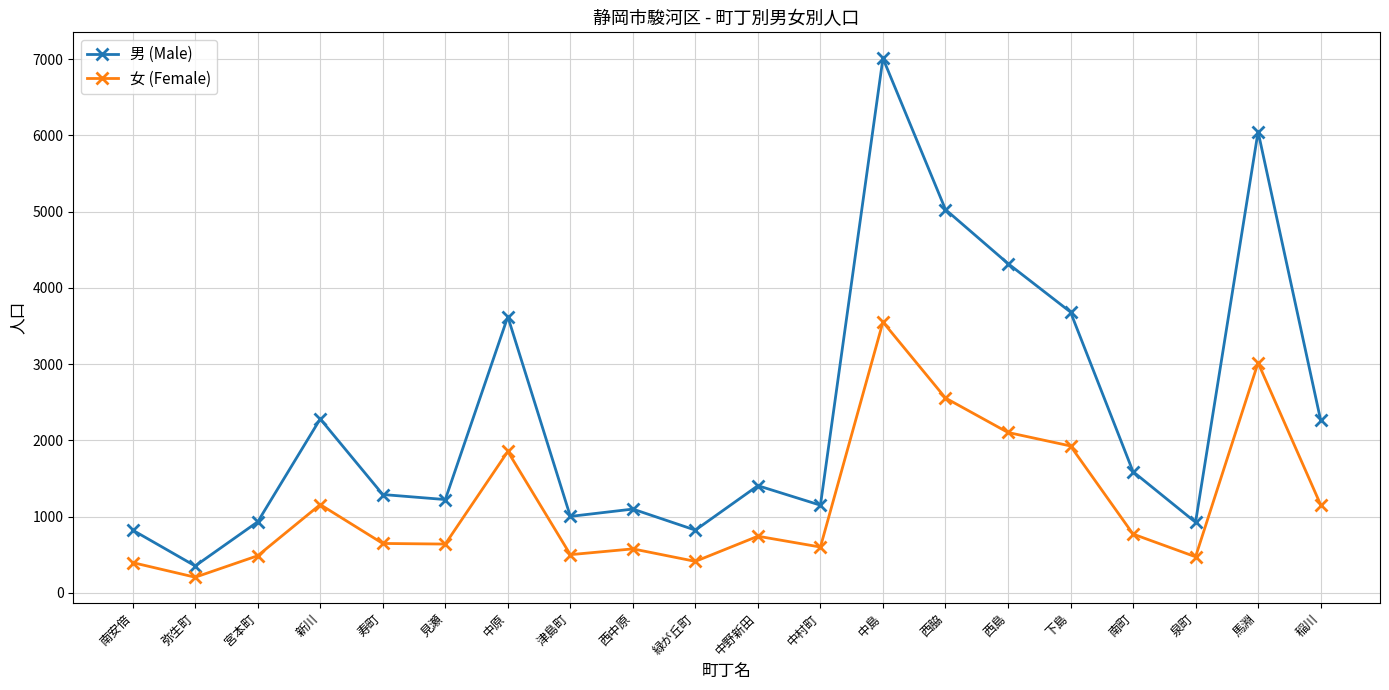

How many values in the 女 (Female) series are below 742?

10